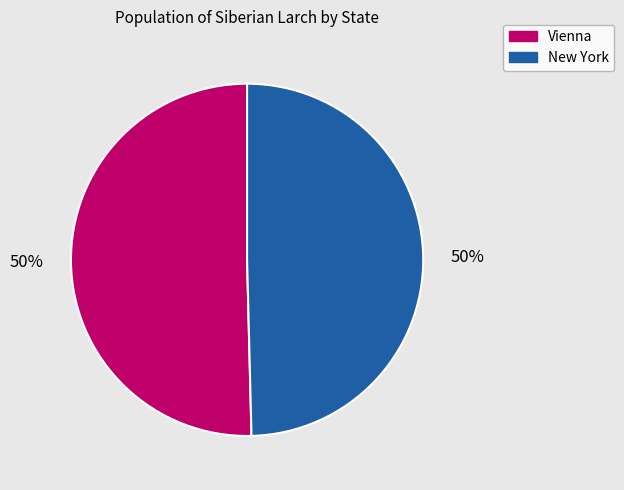

Do Vienna and New York together represent more than half of the pie?

Yes